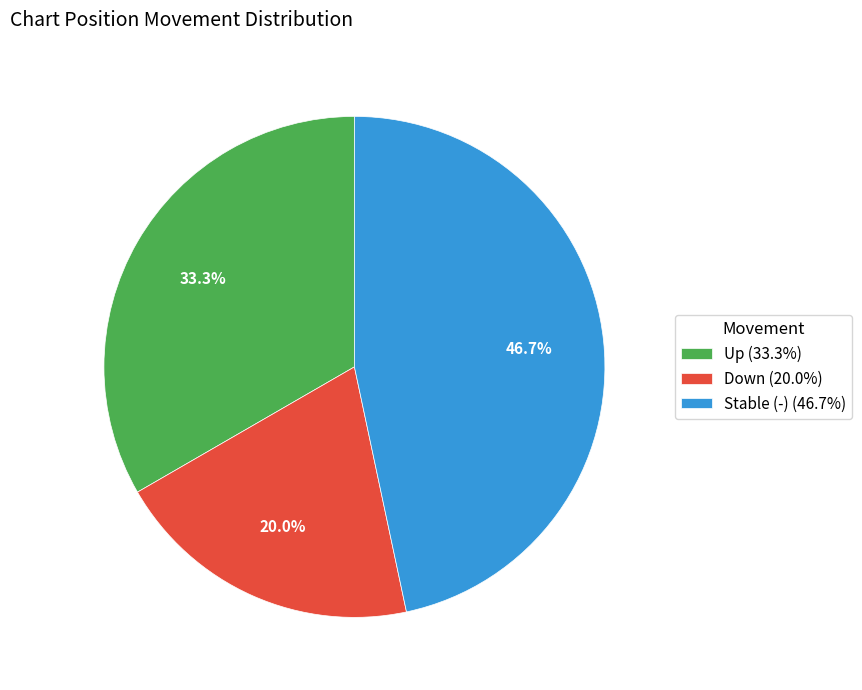

Approximately how many times larger is the value at Down (20.0%) compared to Up (33.3%)?

0.6